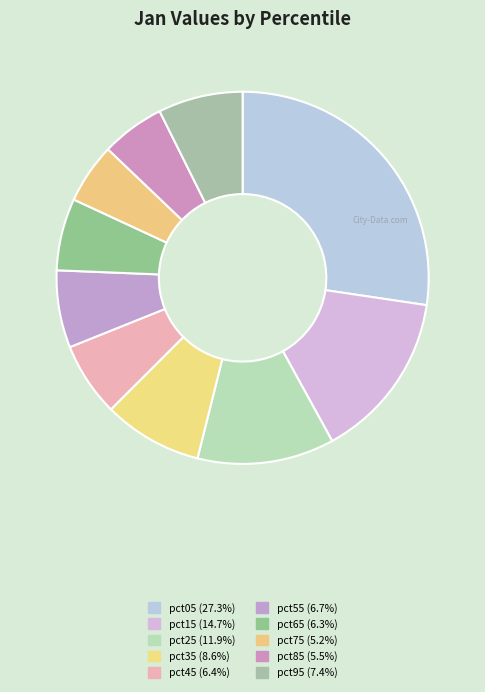

How many slices are in this pie chart?

10